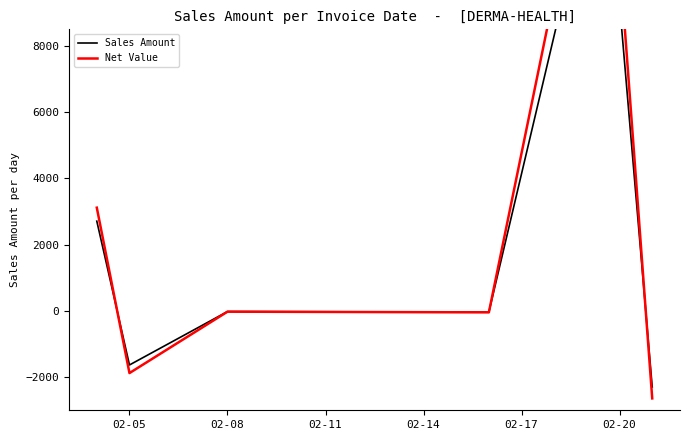

Rank the series by their average value, from highest to lowest.

Net Value, Sales Amount